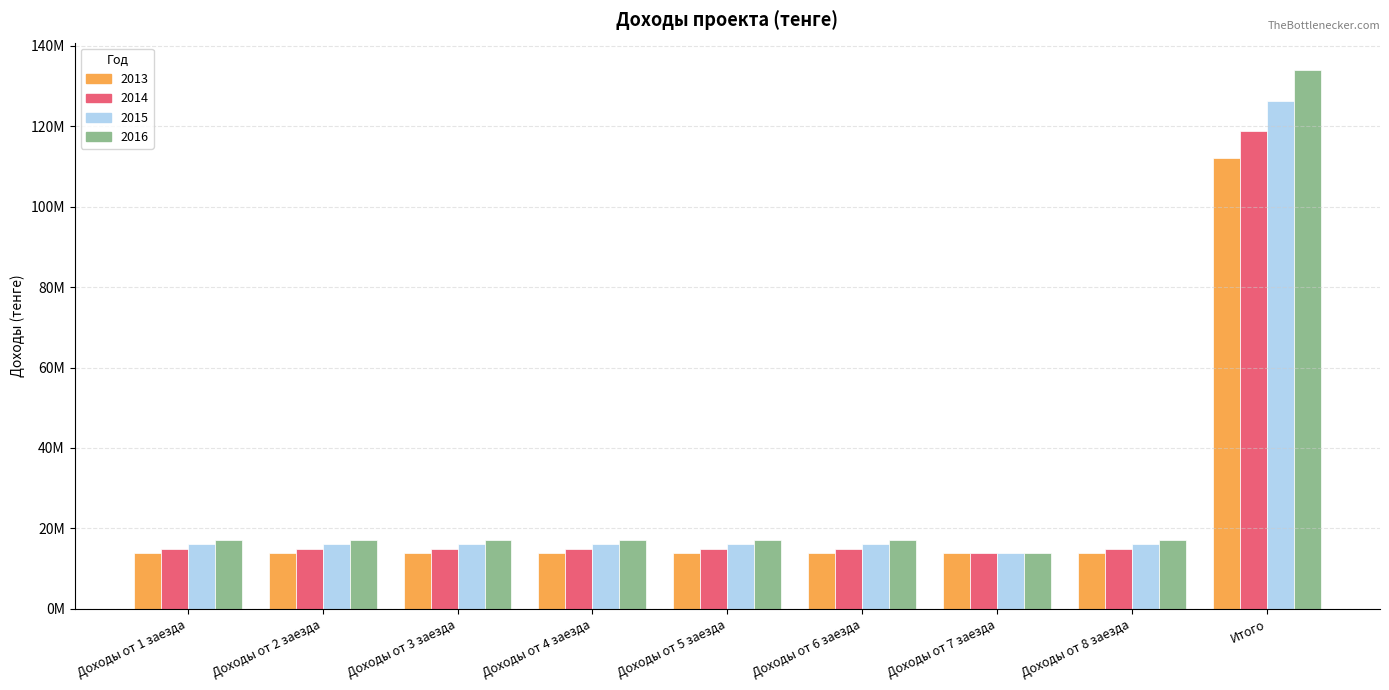

What is the total value across all series at Итого?

491114414